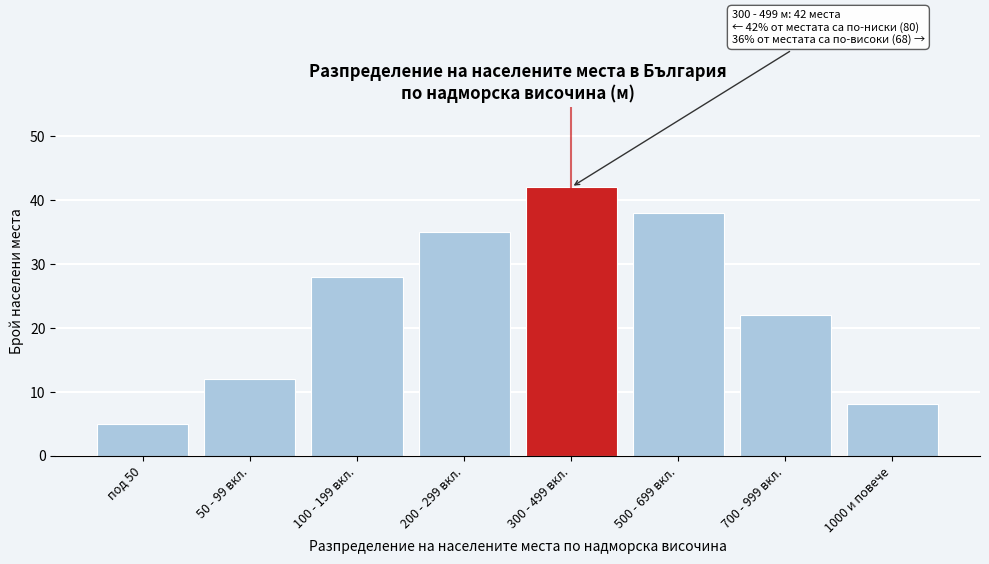

Reading left to right, what are all the values shown in this chart?

5	12	28	35	42	38	22	8